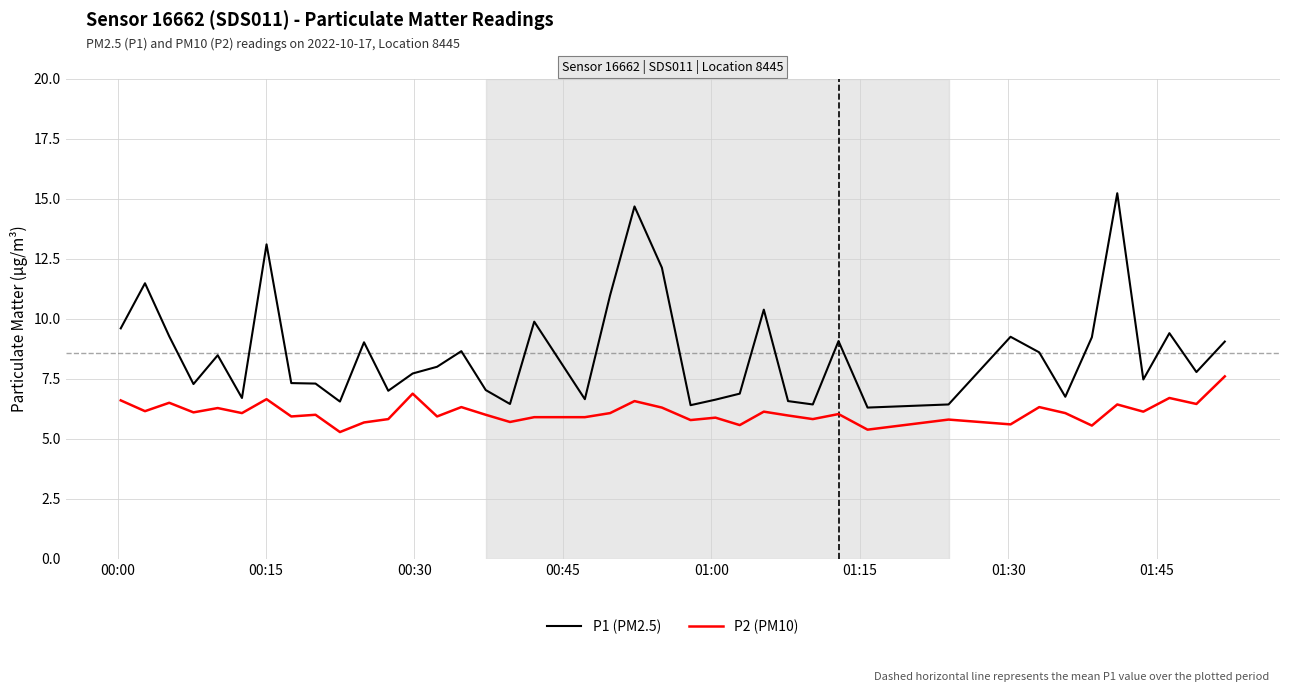

Which series has the widest spread of values?

P1 (PM2.5)